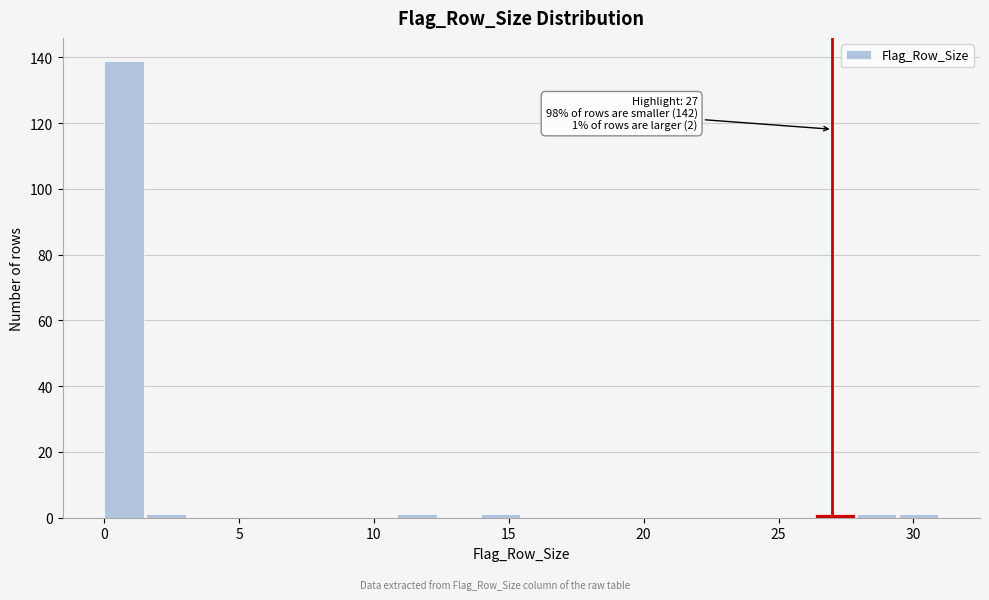

Read against the x-axis, roughly where is the centre of the tallest bar?

0.5